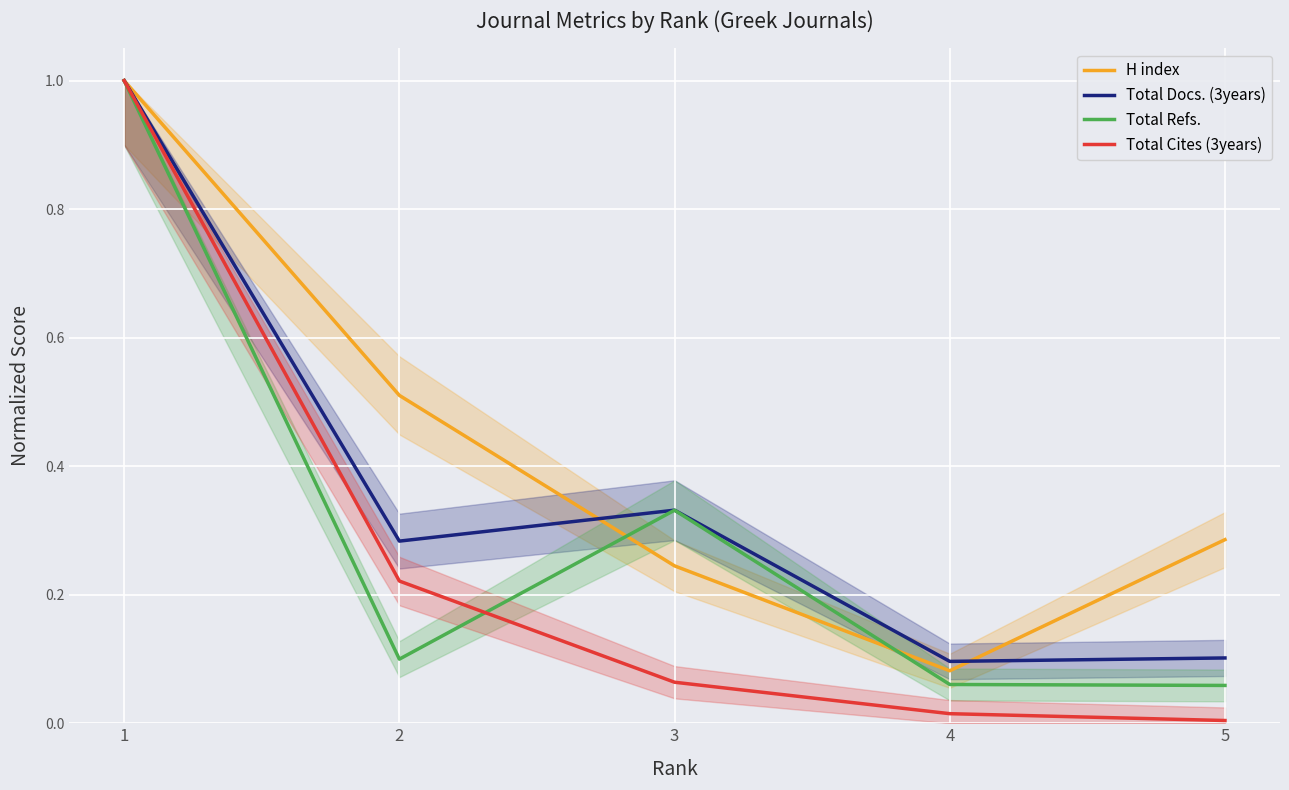

Reading right to left, transcribe all the data shown in this chart.

H index: 0.3	0.1	0.2	0.5	1.0
Total Docs. (3years): 0.1	0.1	0.3	0.3	1.0
Total Refs.: 0.1	0.1	0.3	0.1	1.0
Total Cites (3years): 0.0	0.0	0.1	0.2	1.0